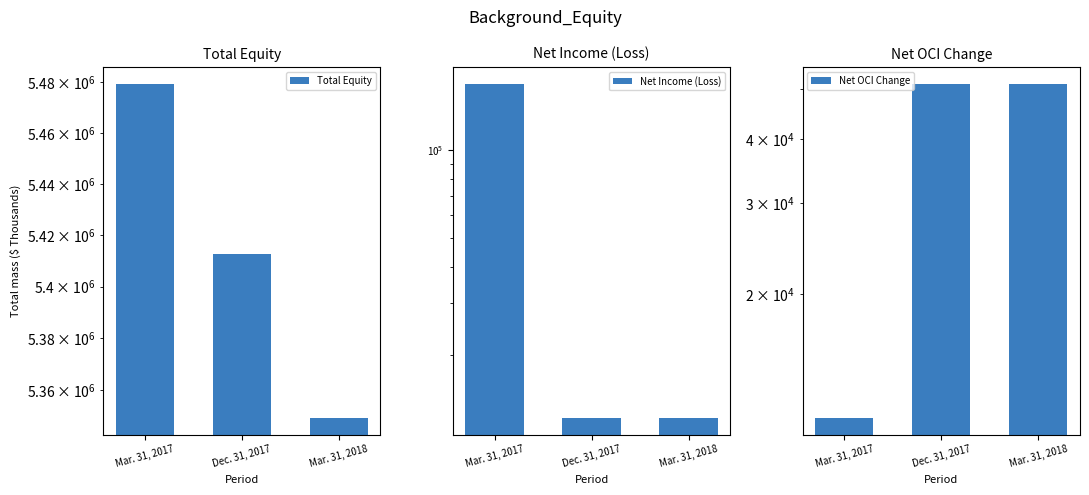

What is the smallest value displayed?

11543